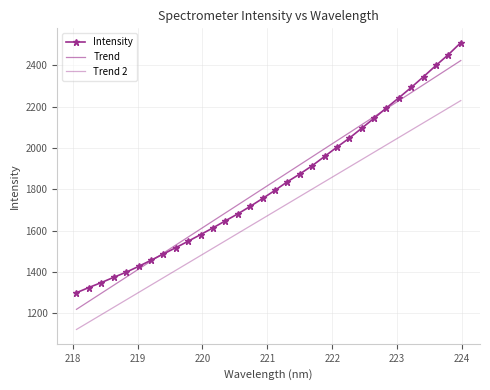

How many distinct data groups are displayed?

3